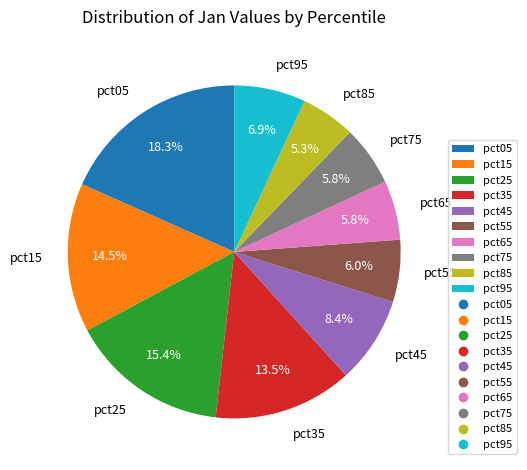

True or false: pct85 accounts for 5% of the total.

True